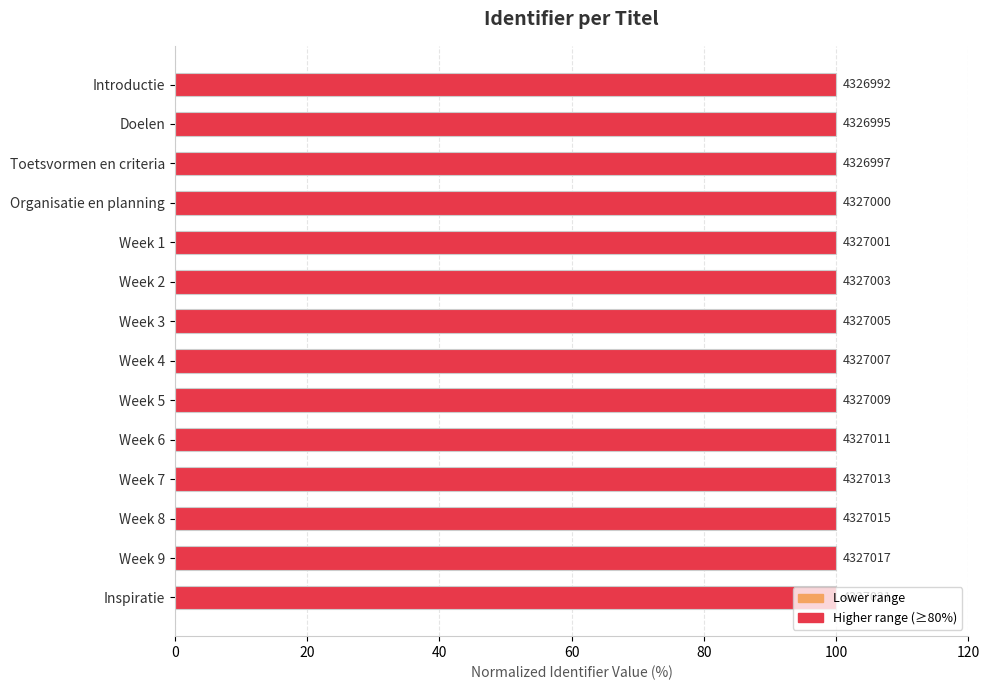

Does the chart contain any negative values?

No